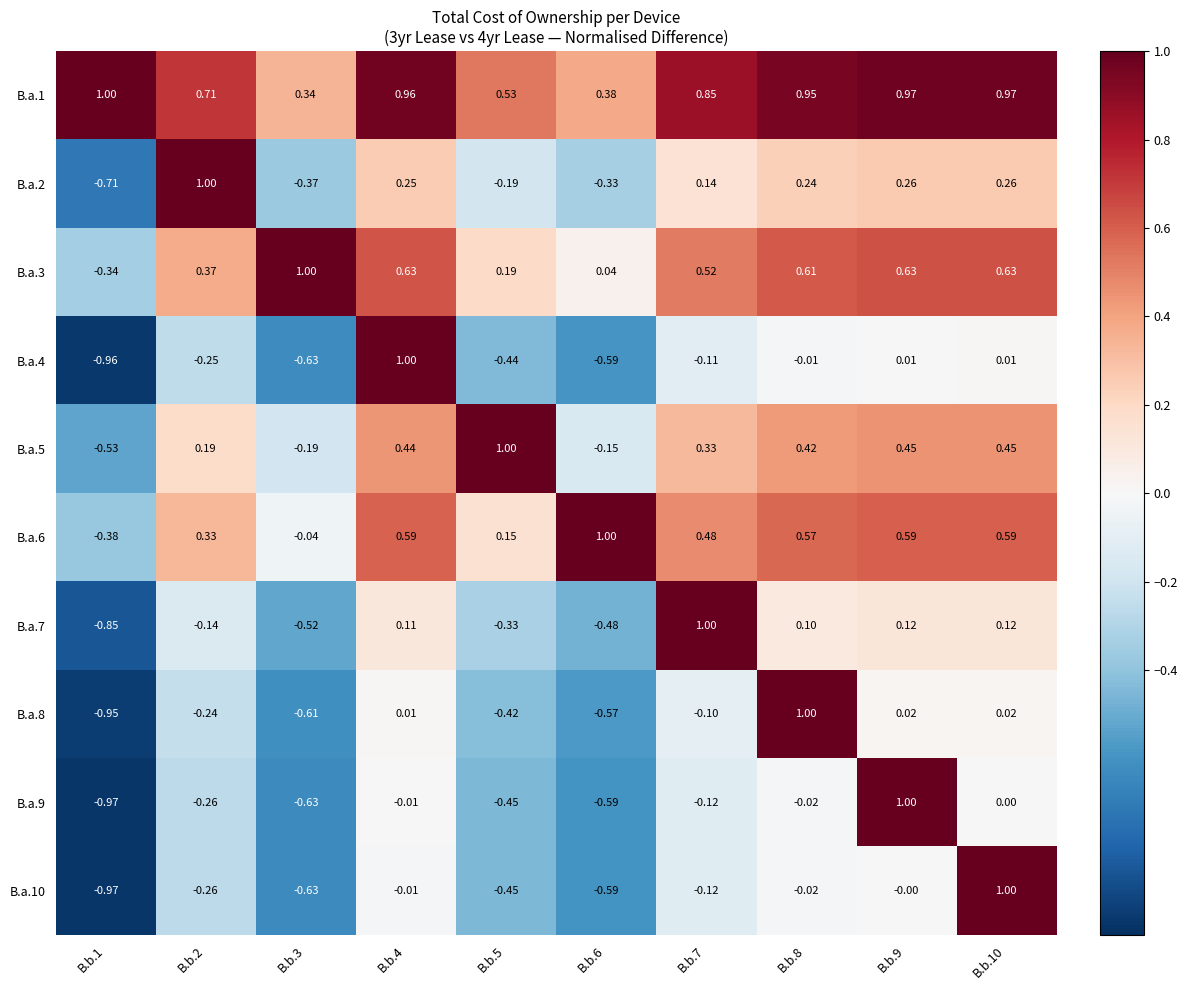

Is the value of B.a.10 at B.b.4 greater than the value of B.a.2 at B.b.10?

No